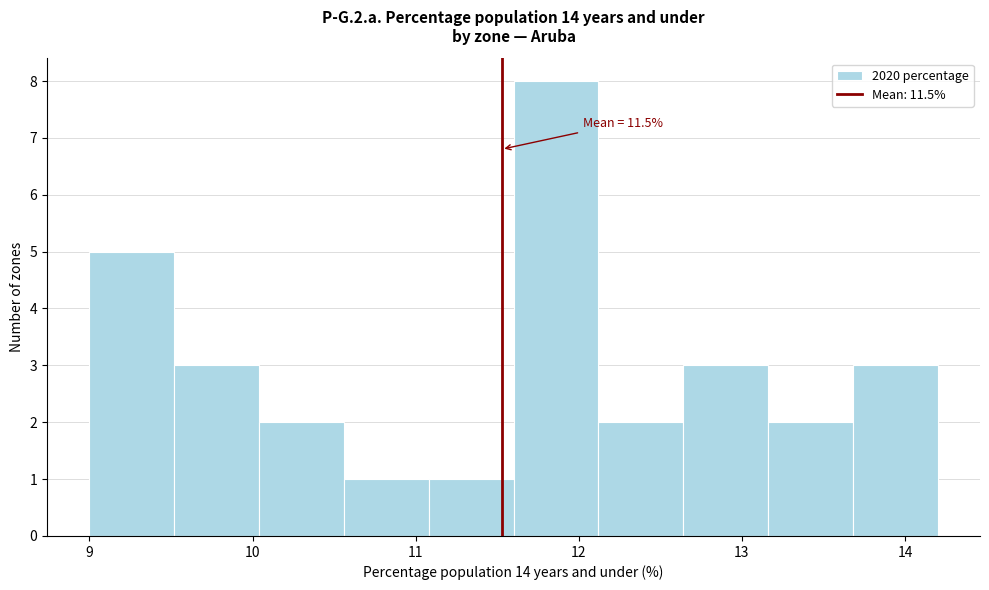

Which range on the x-axis has the tallest bar?

11.60 to 12.12